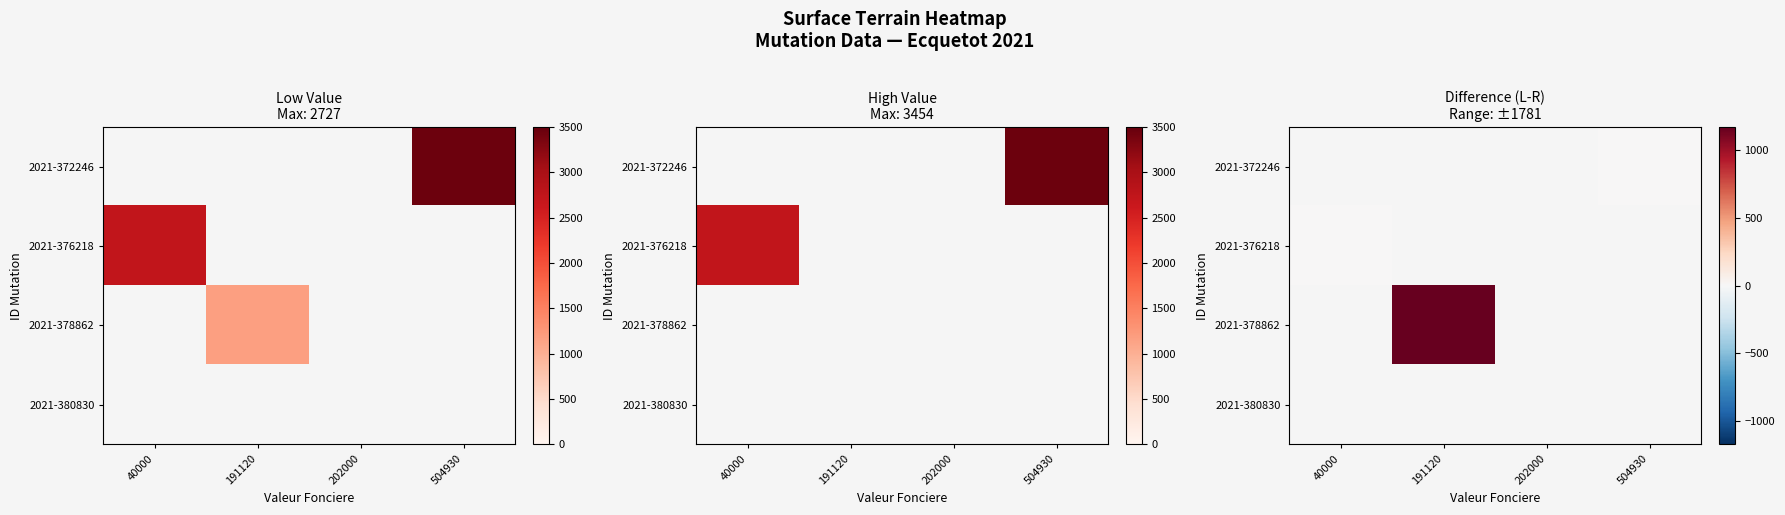

How many categories are shown in the chart?

4